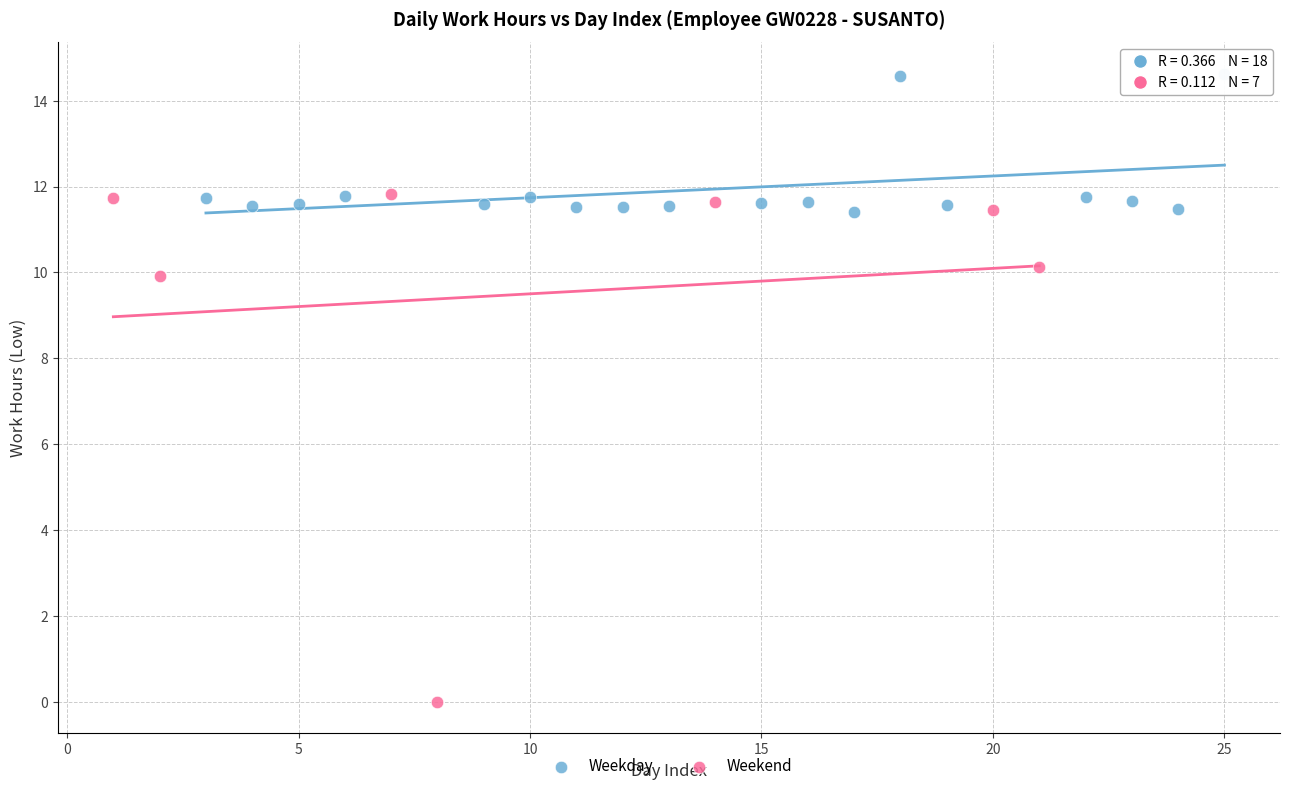

Which series has the widest spread of Y values?

Weekend